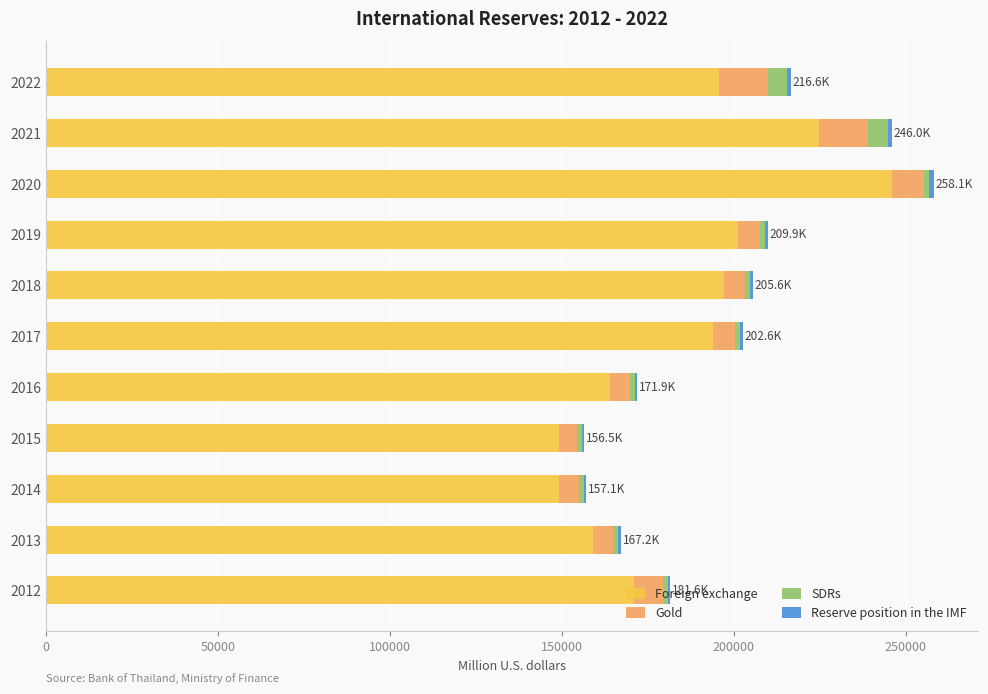

At which category is the sum across all series the highest?

2020